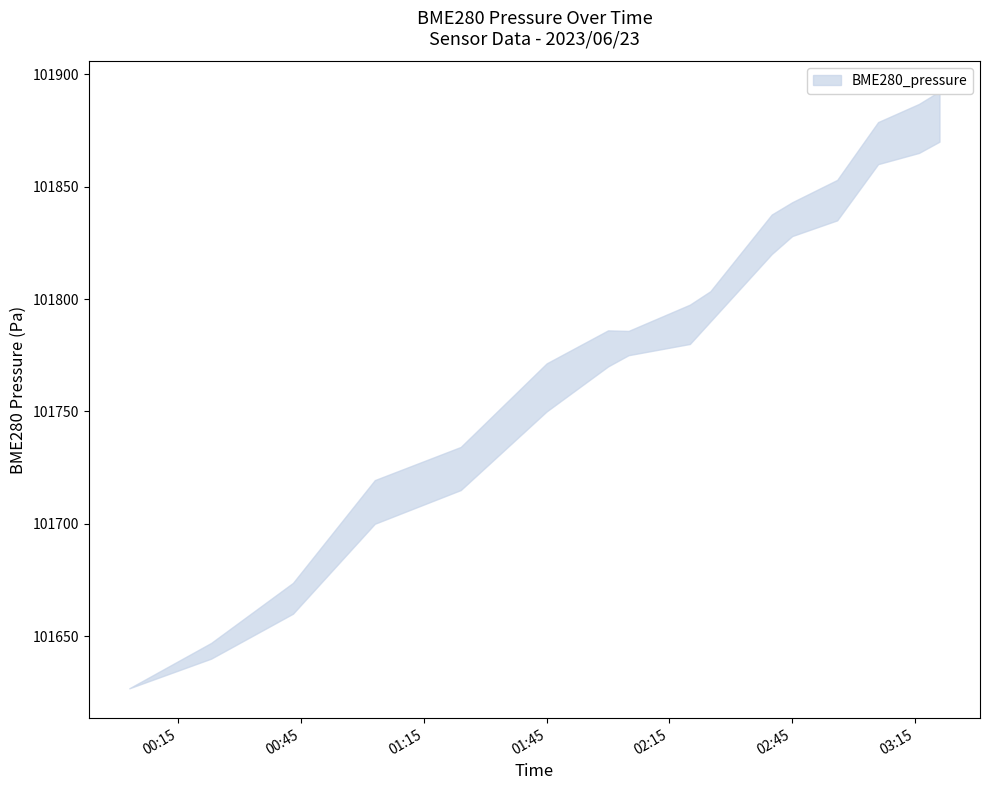

What is the maximum value shown in the chart?

101892.4